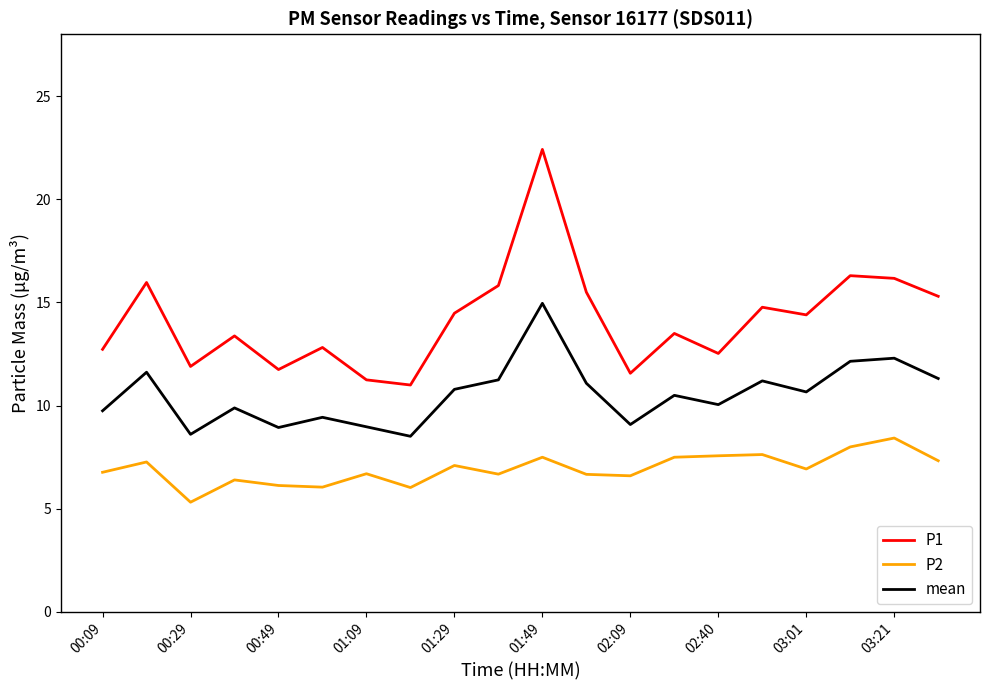

What is the difference between the maximum and minimum values in the P2 series?

3.1